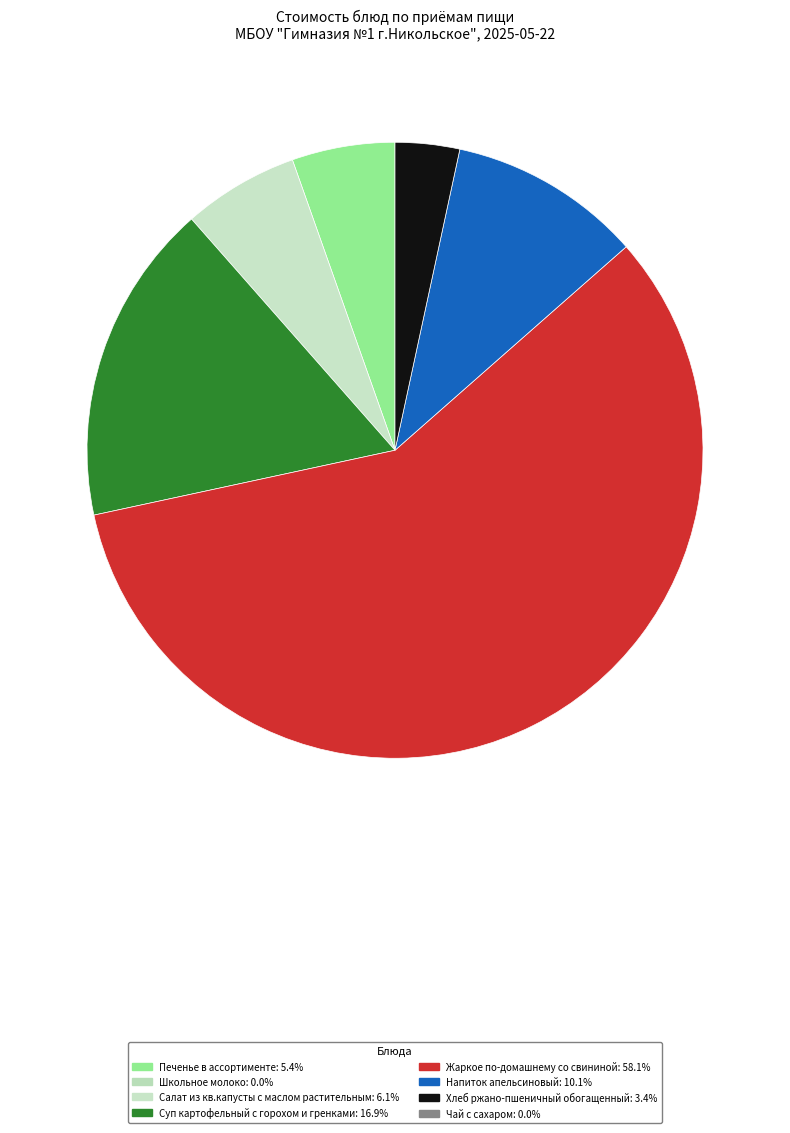

Is there a majority slice in this chart?

Yes